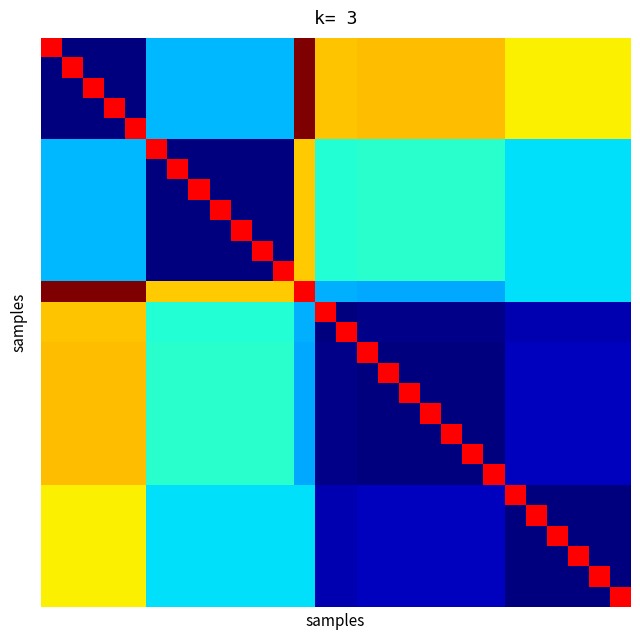

At which category is the sum across all series the highest?

12